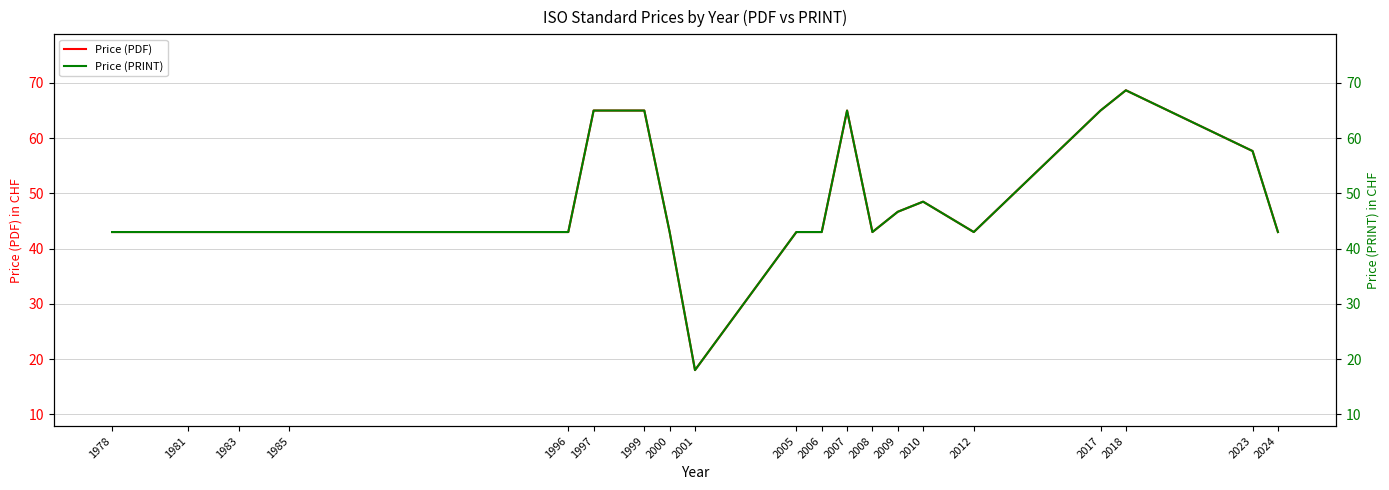

The Price (PDF) series shows 60.4 at 2008. True or false?

False